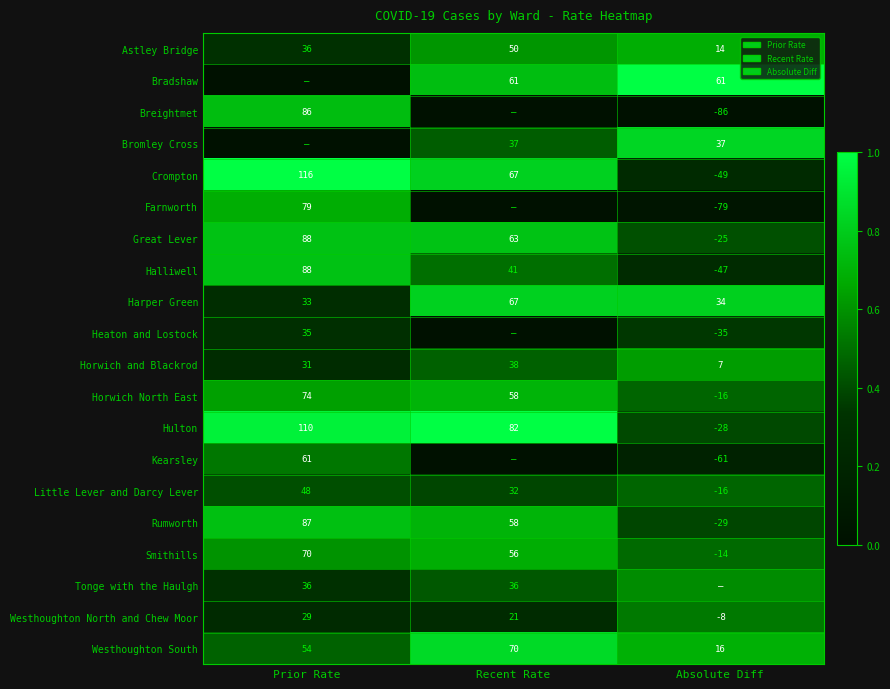

At which label does Horwich North East first exceed 58?

Prior Rate